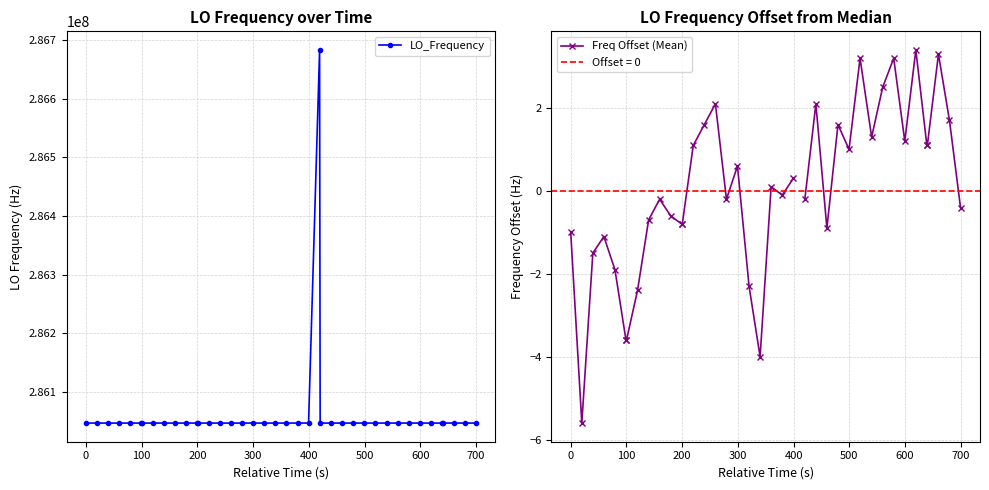

True or false: Freq Offset (Mean) has more than 2 points higher than both neighbors.

True